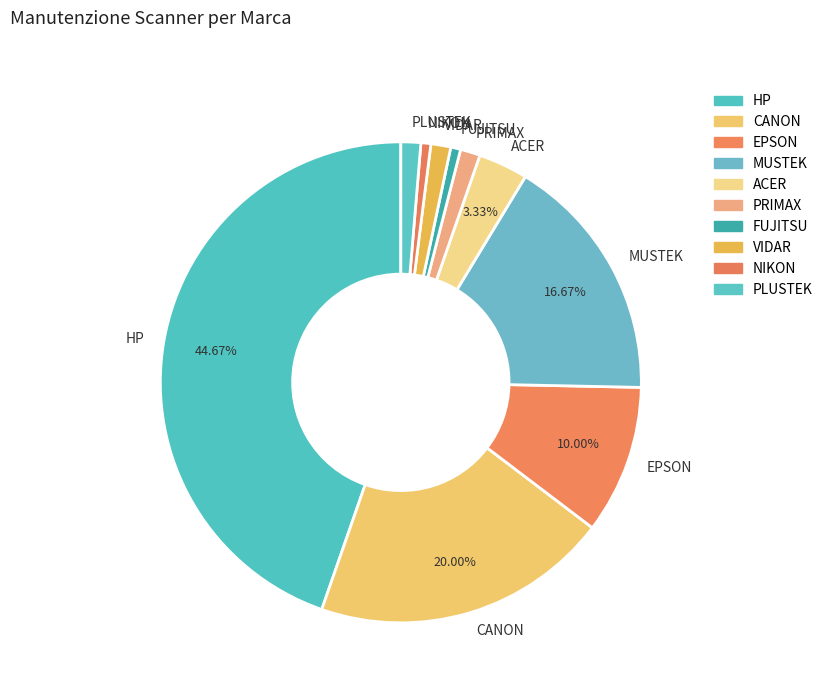

Is PRIMAX the majority of the pie?

No